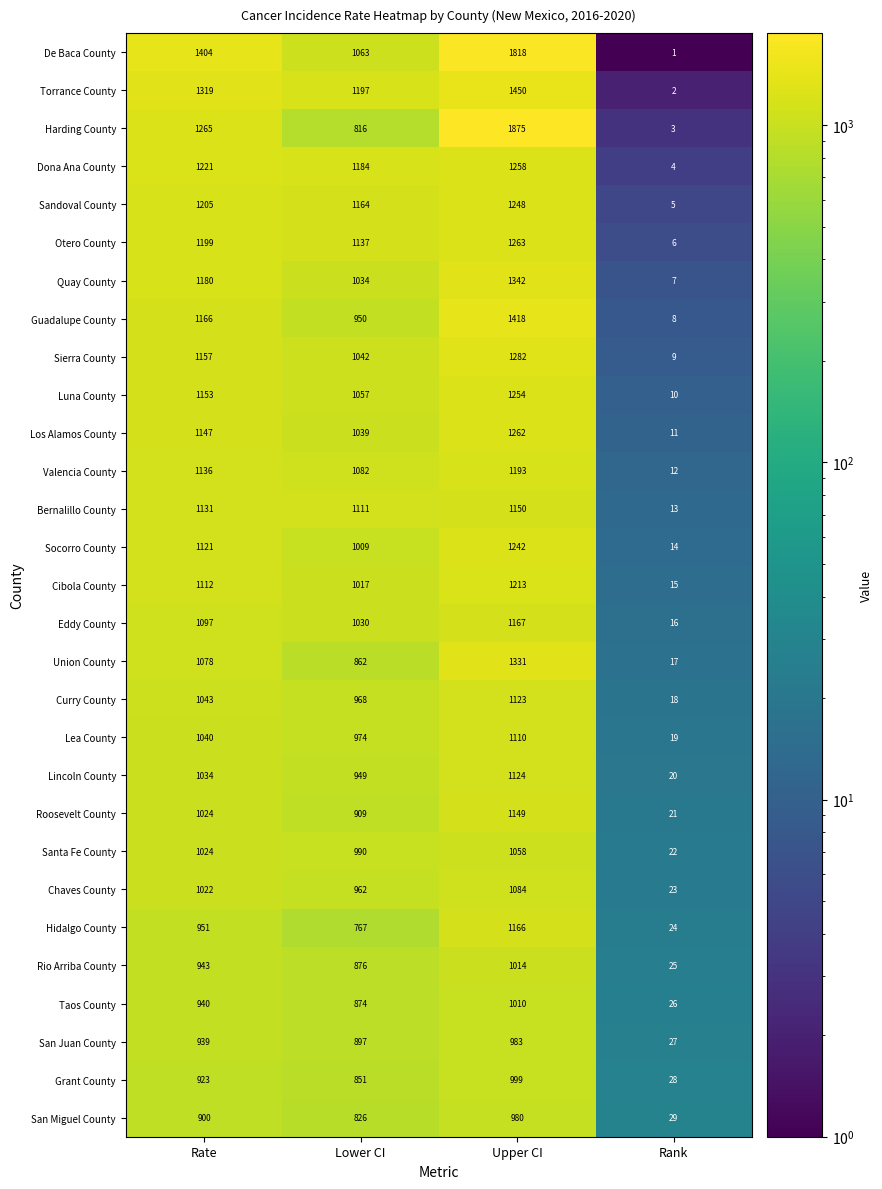

Is it true that Valencia County equals 1136 at Rate?

True